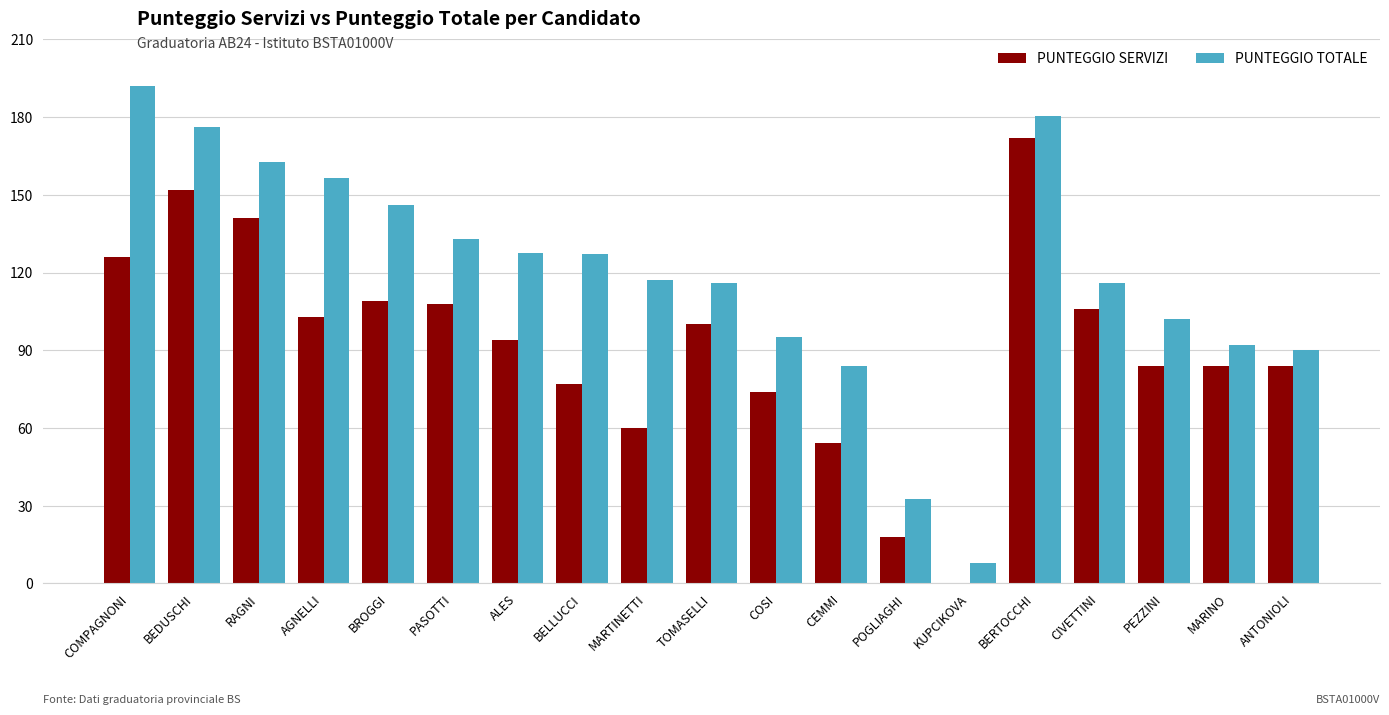

How many distinct data groups are displayed?

2